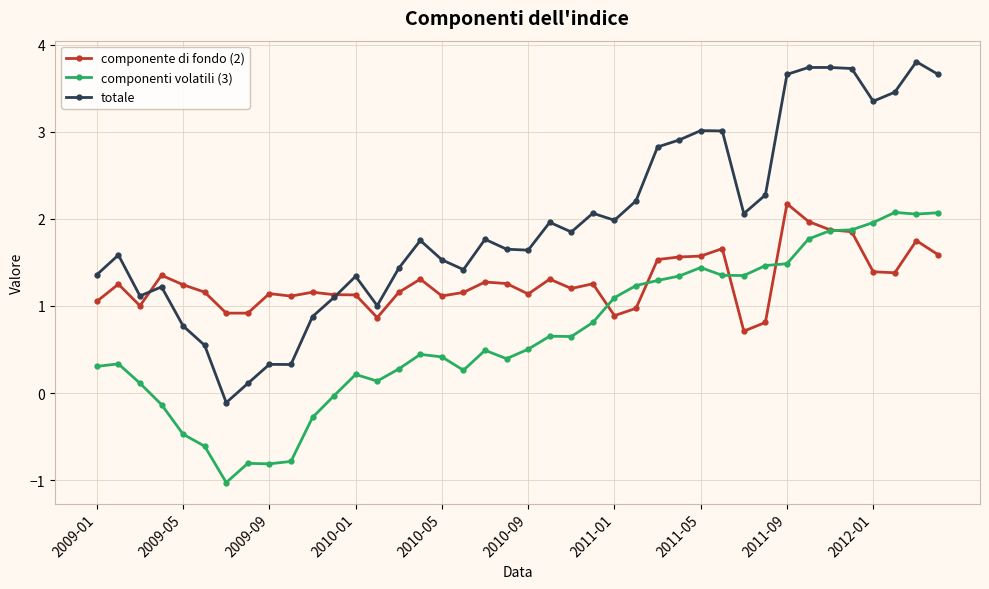

What is the value of the componente di fondo (2) point at the 24th from the left?

1.3